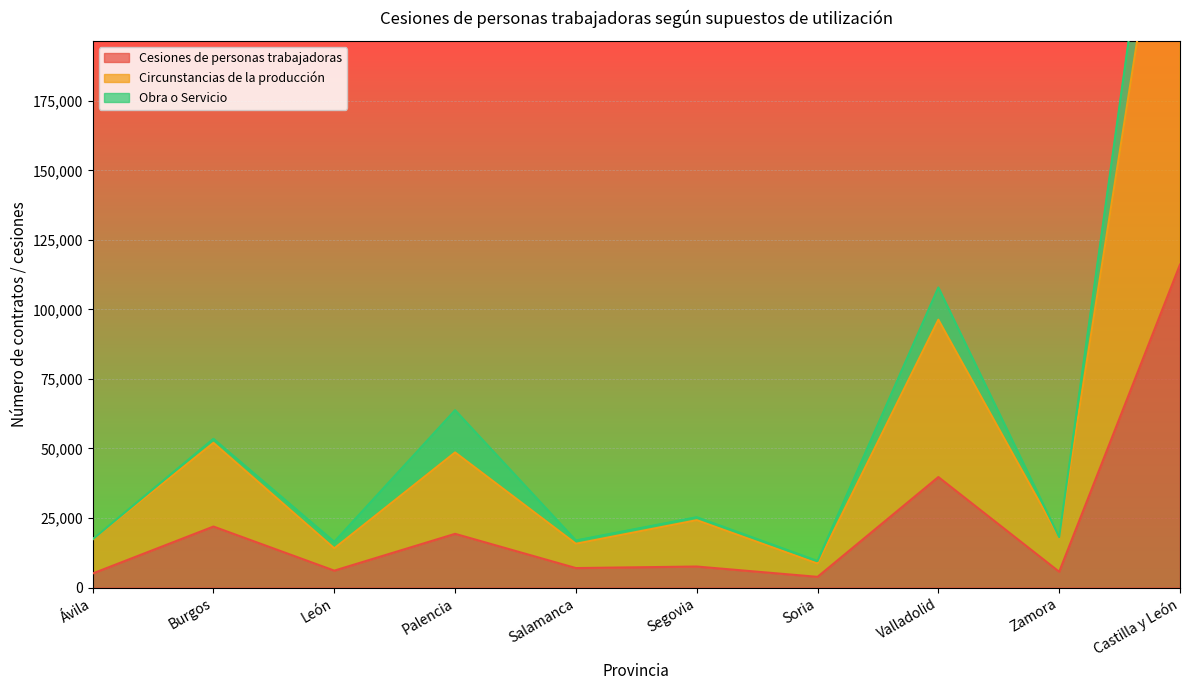

What position from the left is Valladolid?

8